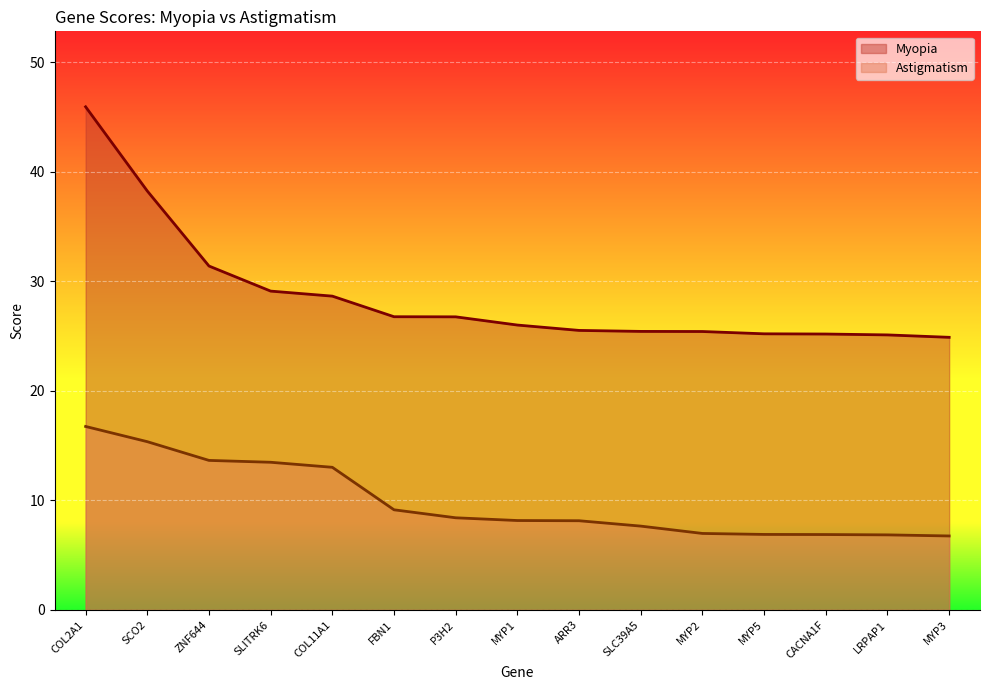

Does the chart display data point markers on the line(s)?

No